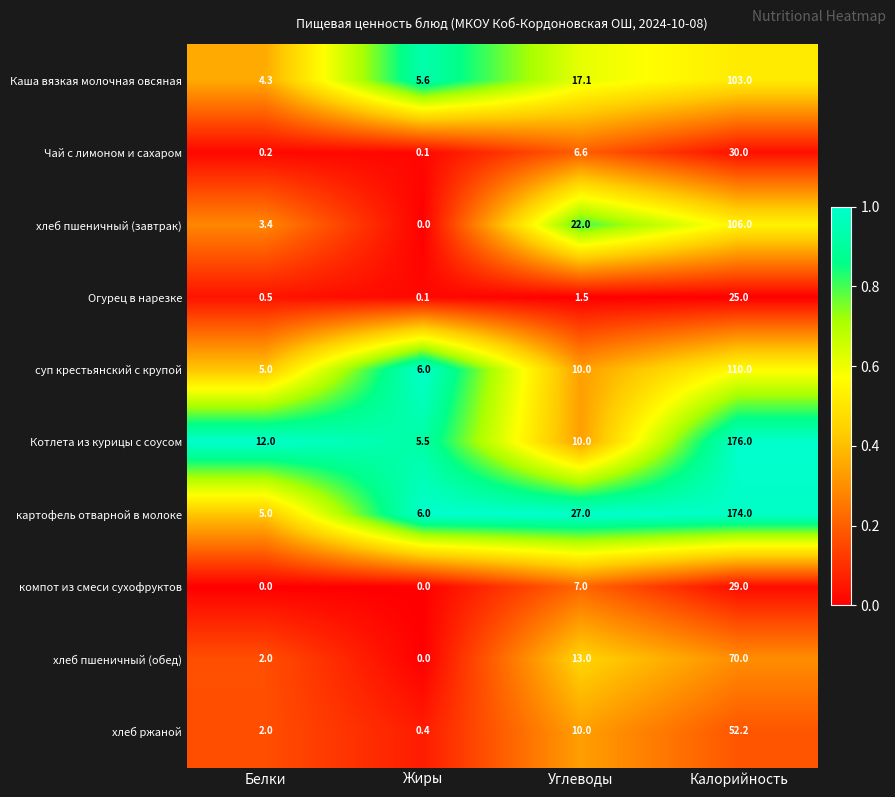

Which series has the widest spread of values?

Котлета из курицы с соусом